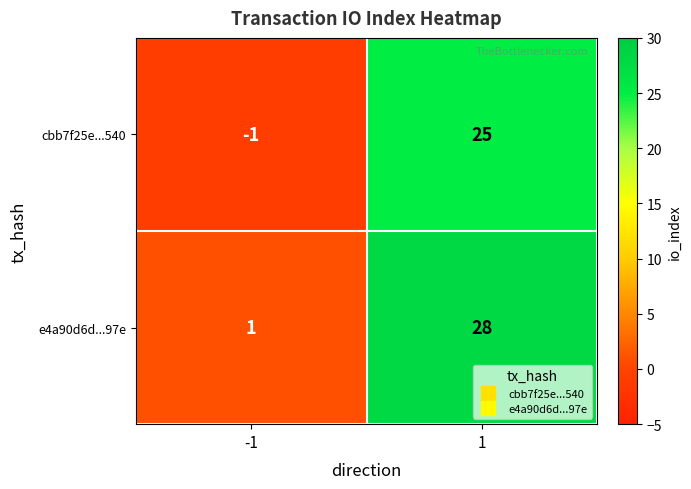

Reading left to right, list all the values displayed in this chart.

cbb7f25e...540: -1=-1	1=25
e4a90d6d...97e: -1=1	1=28